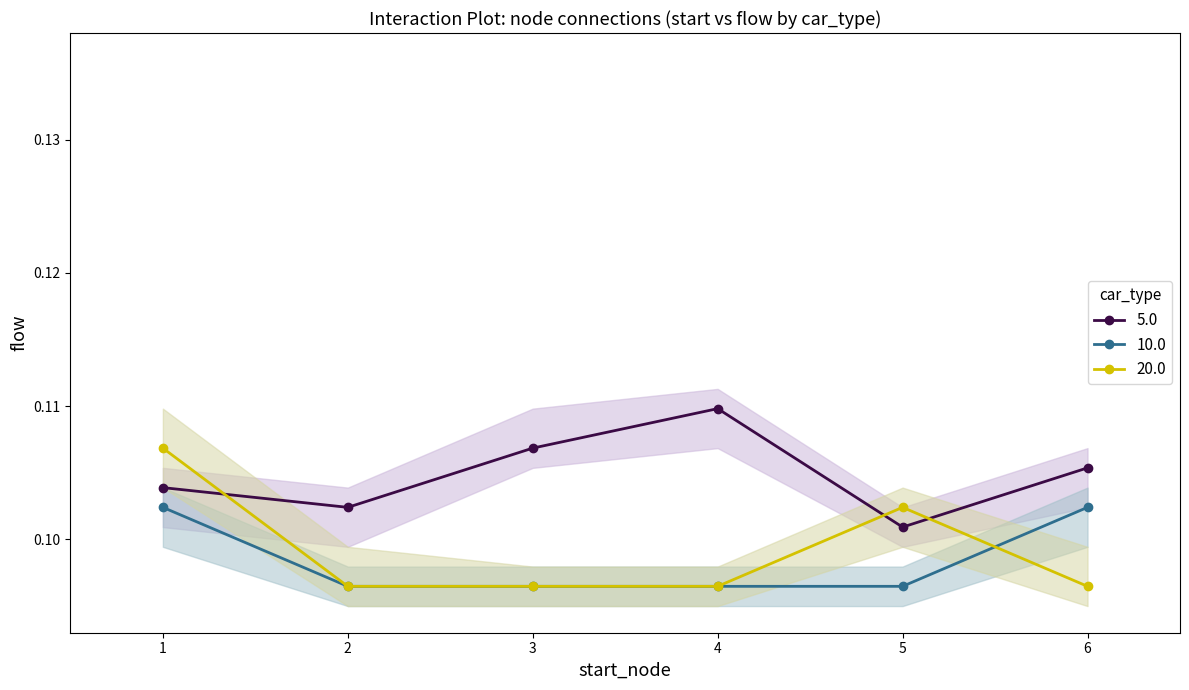

The value of 20.0 at 4 is 0.1. True or false?

True